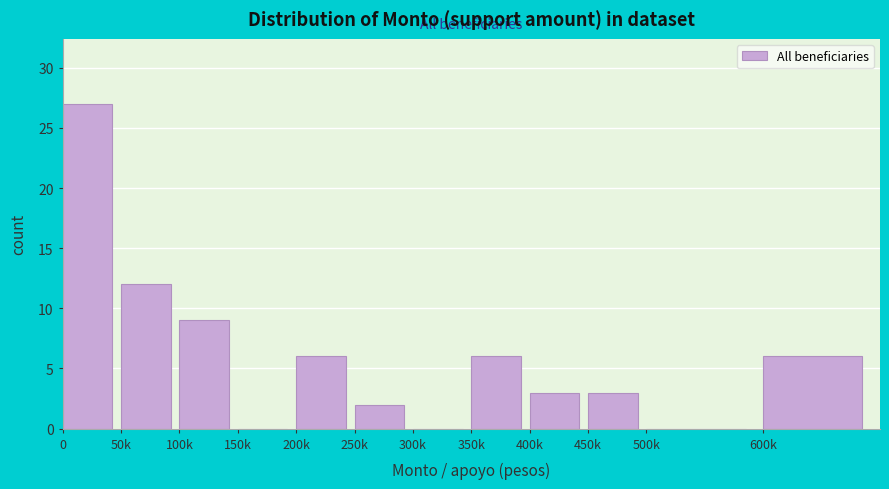

Reading right to left, transcribe all the data shown in this chart.

600k=6	500k=0	450k=3	400k=3	350k=6	300k=0	250k=2	200k=6	150k=0	100k=9	50k=12	0=27